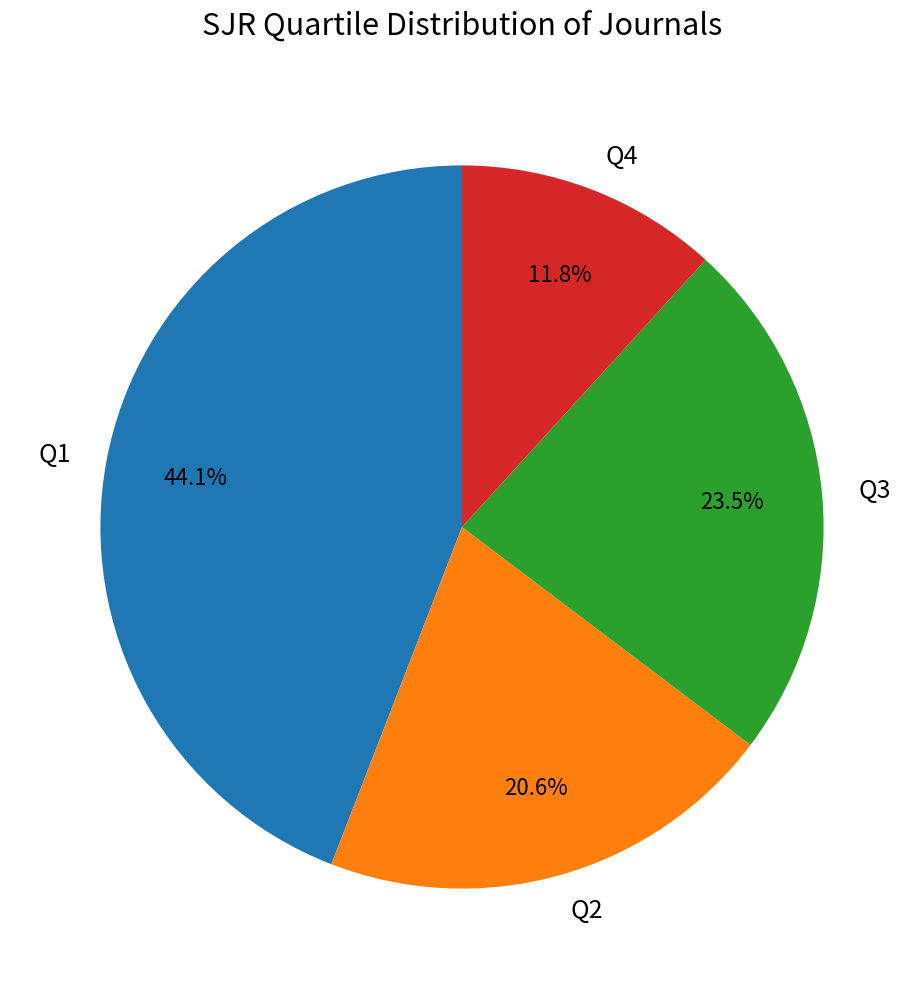

Is Q4 the majority of the pie?

No